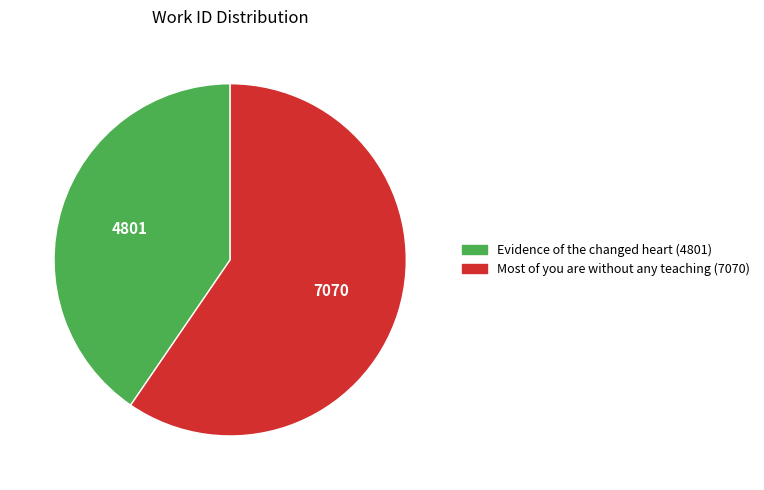

Do Most of you are without any teaching (7070) and Evidence of the changed heart (4801) together represent more than half of the pie?

Yes